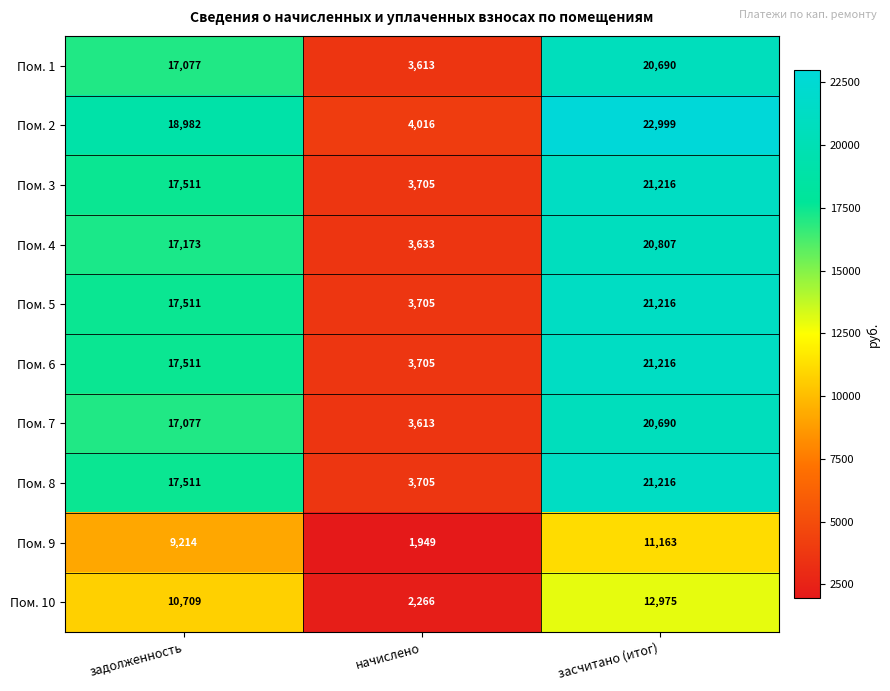

Reading left to right, what are all the values shown in this chart?

Пом. 1: 17077	3613	20690
Пом. 2: 18982	4016	22999
Пом. 3: 17511	3705	21216
Пом. 4: 17173	3633	20807
Пом. 5: 17511	3705	21216
Пом. 6: 17511	3705	21216
Пом. 7: 17077	3613	20690
Пом. 8: 17511	3705	21216
Пом. 9: 9214	1949	11163
Пом. 10: 10709	2266	12975